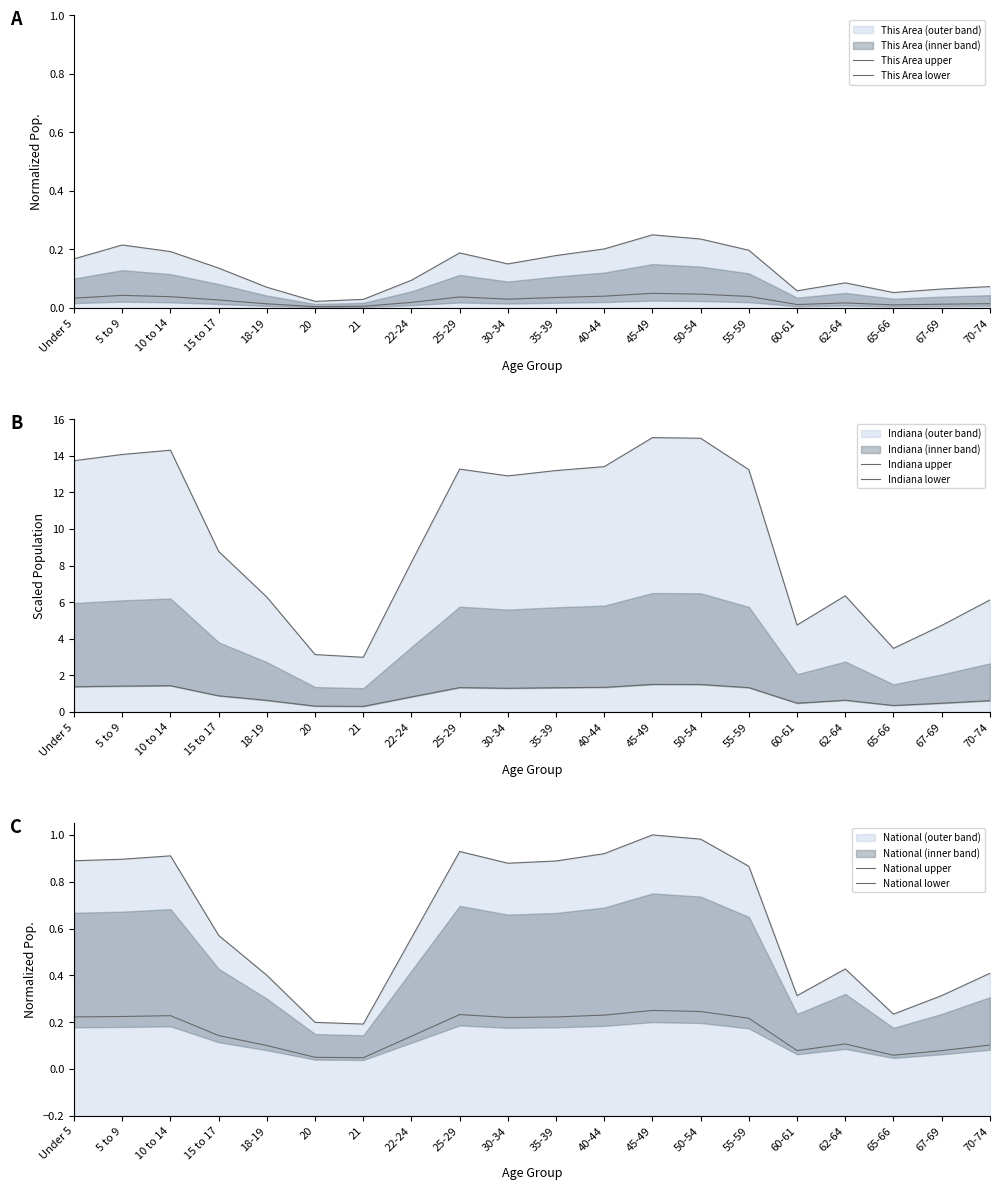

Which category has the lowest value across all series?

20